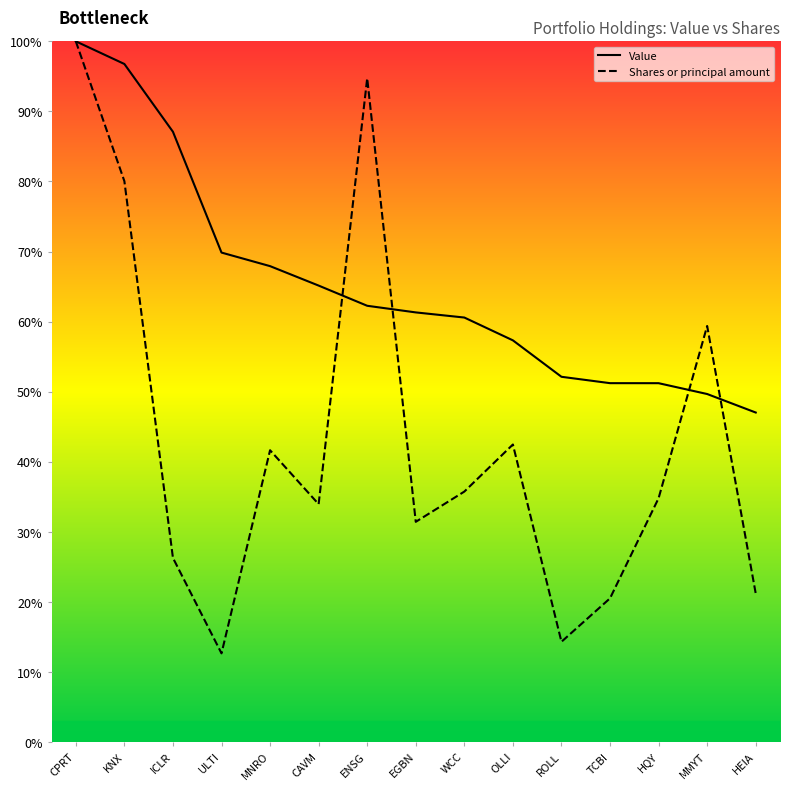

Rank the series by their maximum value, from highest to lowest.

Value, Shares or principal amount